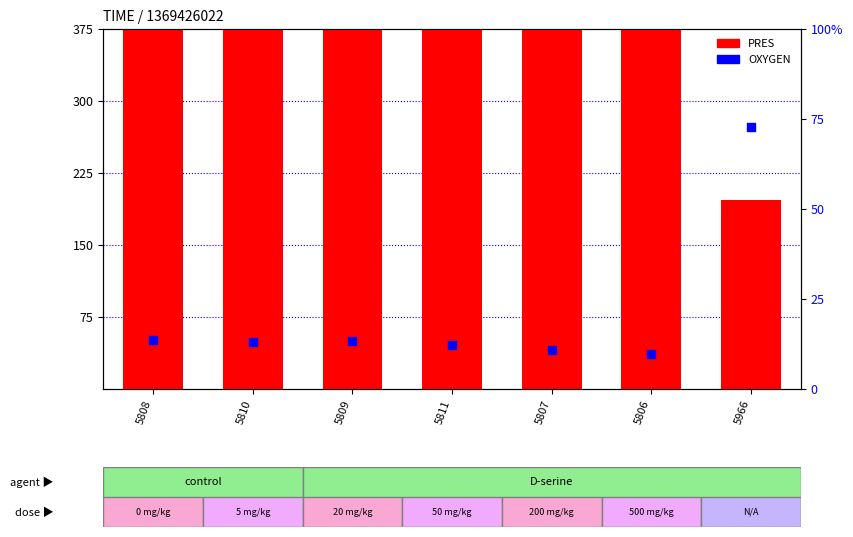

Is the value of PRES at 5808 greater than the value of OXYGEN at 5966?

Yes